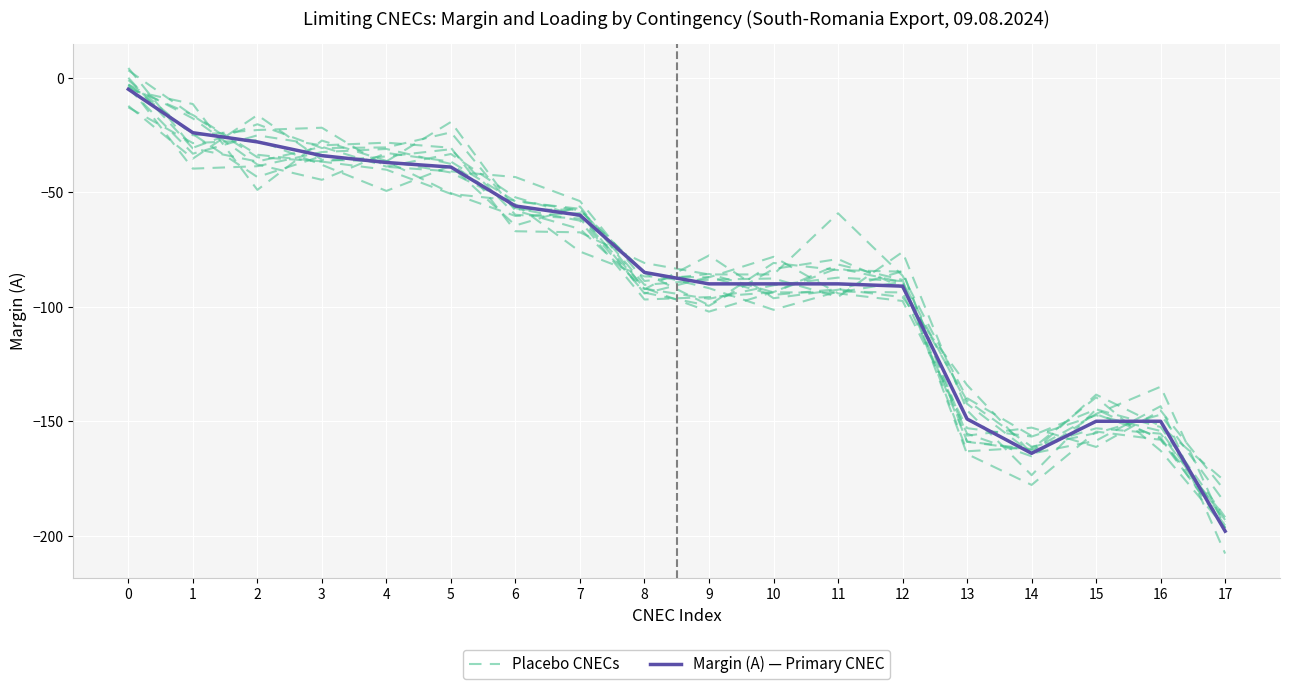

The value of Margin (A) — Primary CNEC at 1 is -24.0. True or false?

True